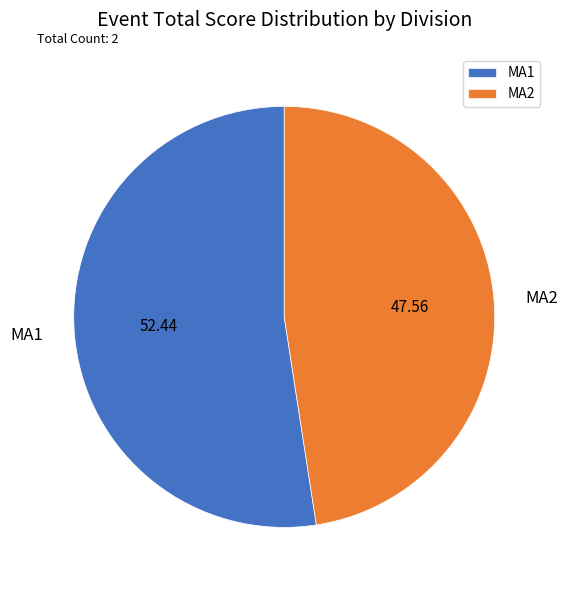

The MA1 slice represents 65% of the pie. True or false?

False